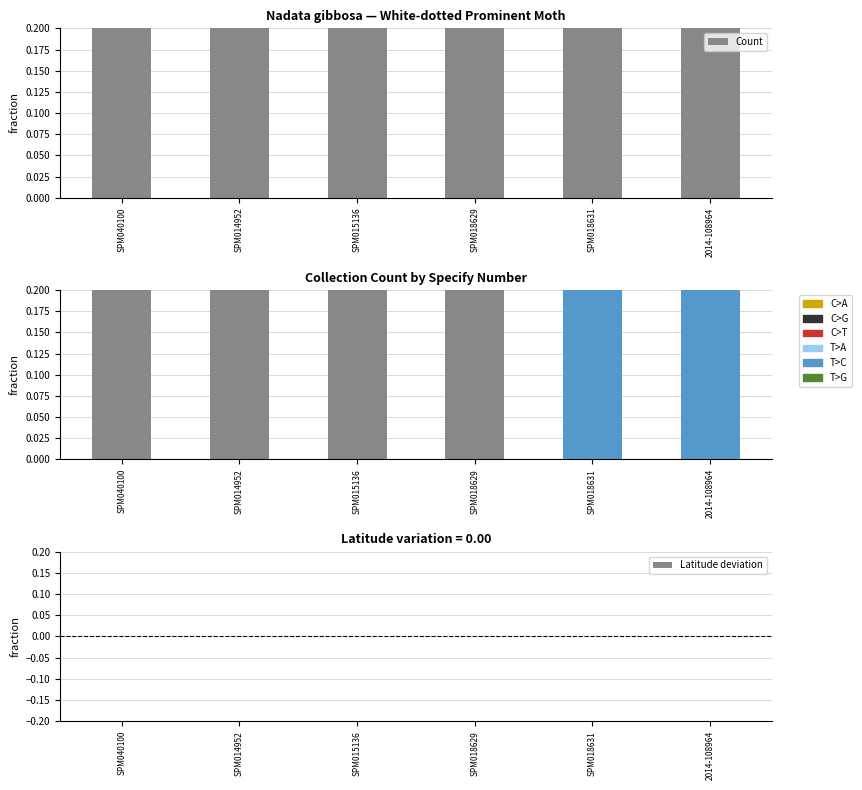

Reading left to right, extract all data points from this chart.

Count: SPM040100=1.0	SPM014952=1.0	SPM015136=1.0	SPM018629=1.0	SPM018631=1.0	2014-108964=1.0
Latitude deviation: SPM040100=0.0	SPM014952=0.0	SPM015136=0.0	SPM018629=0.0	SPM018631=0.0	2014-108964=0.0